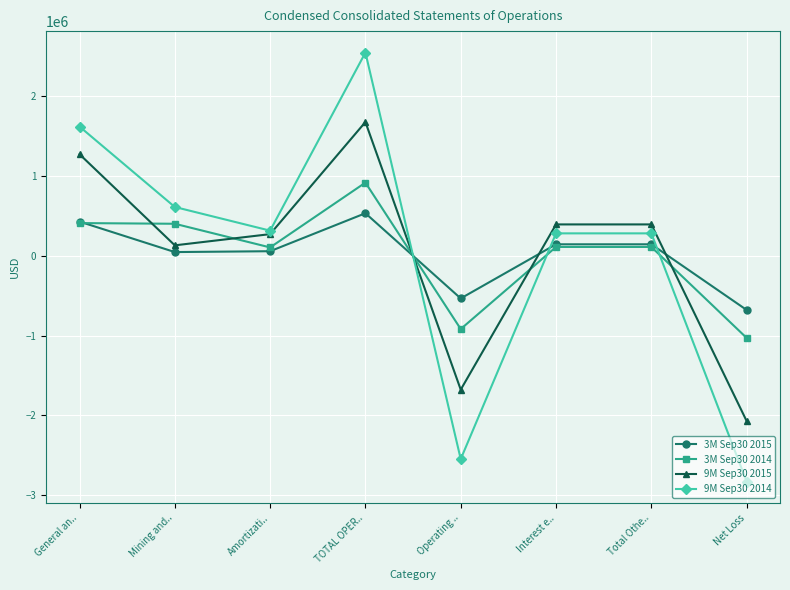

How many series are shown in this chart?

4